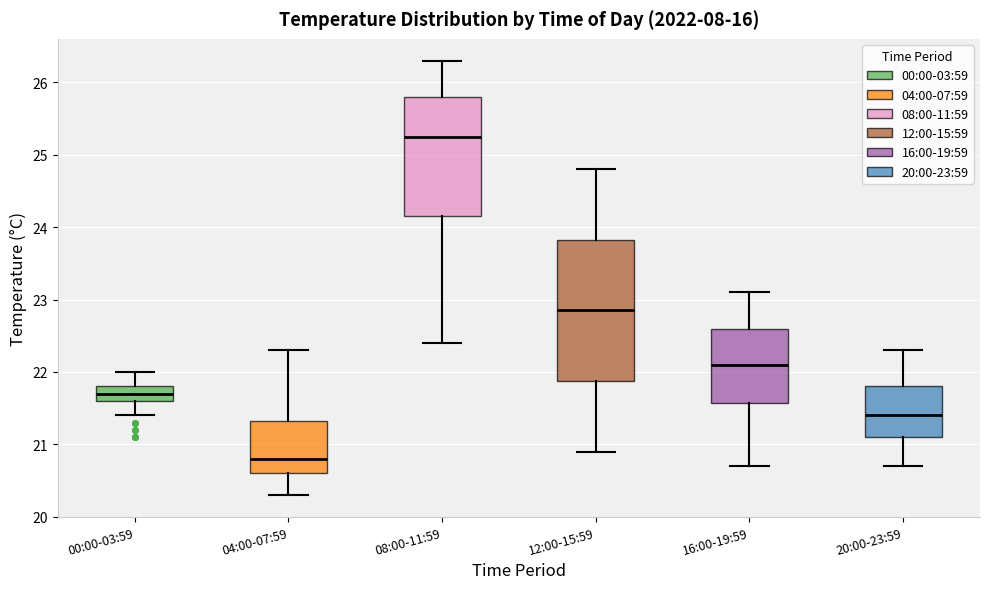

Where does the upper whisker of the box for 04:00-07:59 end on the y-axis? The values are not printed on the chart, so give them approximately, as read against the axis.

22.3